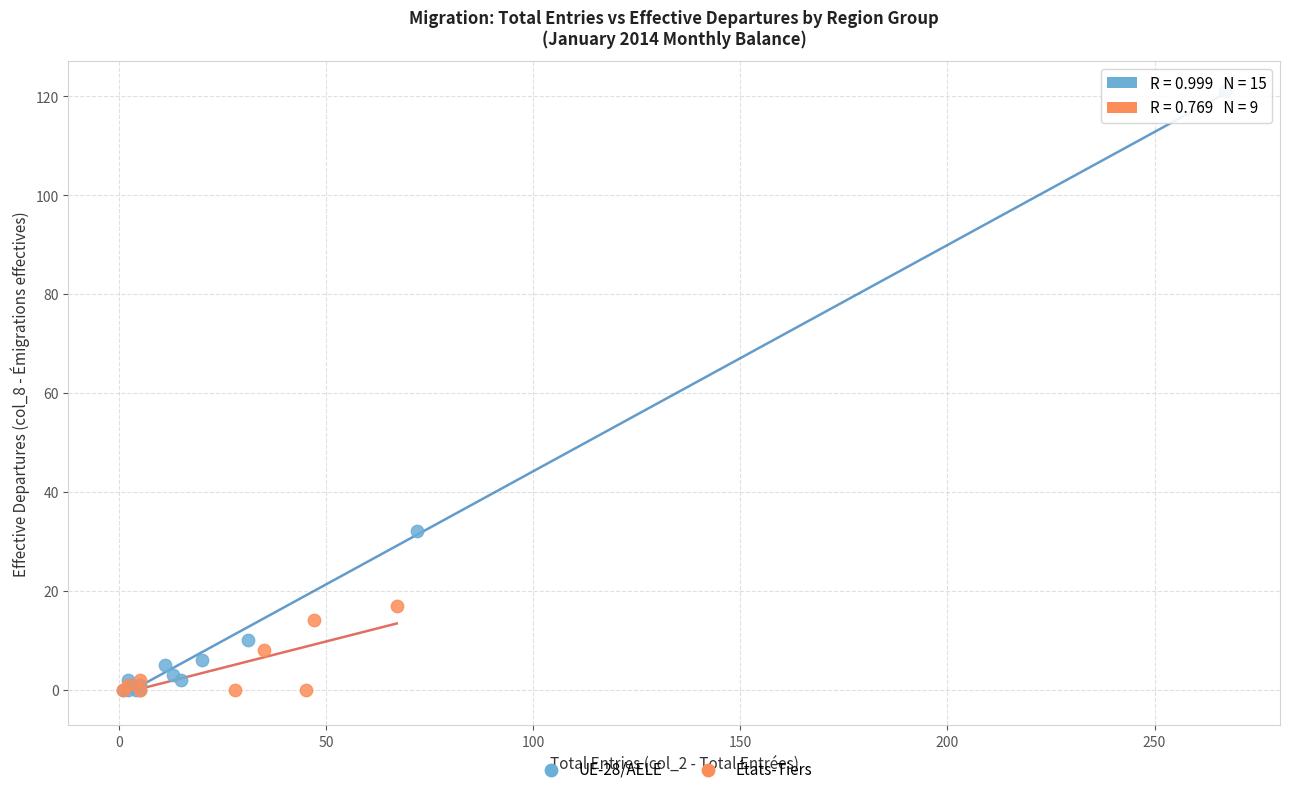

Which series has the widest spread of Y values?

UE-28/AELE